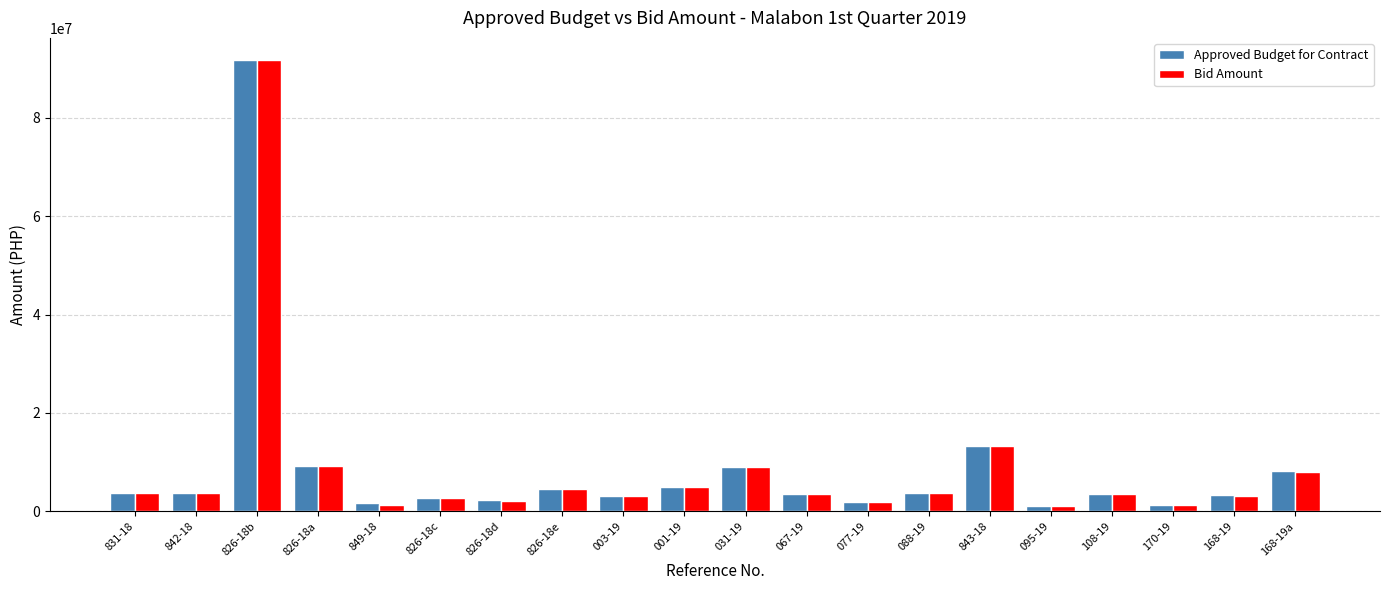

Which category has the highest value in the Approved Budget for Contract series?

826-18b